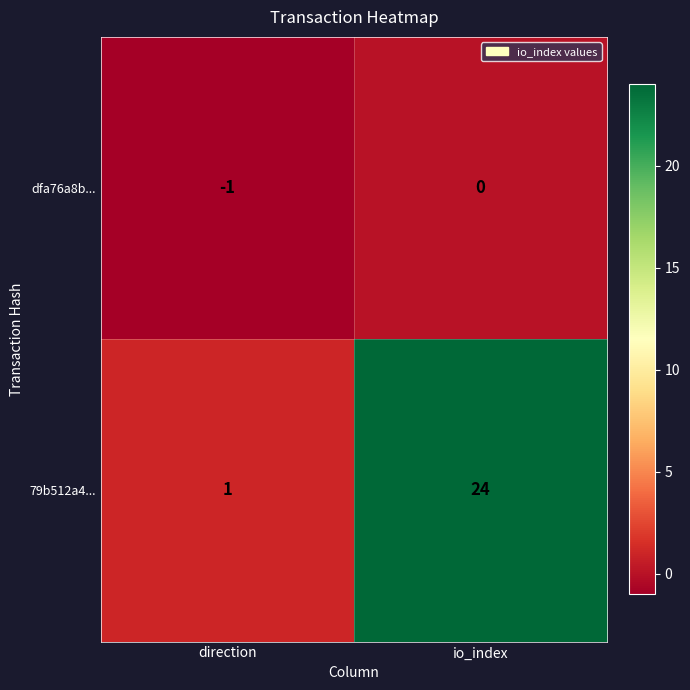

What is the sum of the 79b512a4... values at direction and io_index?

25